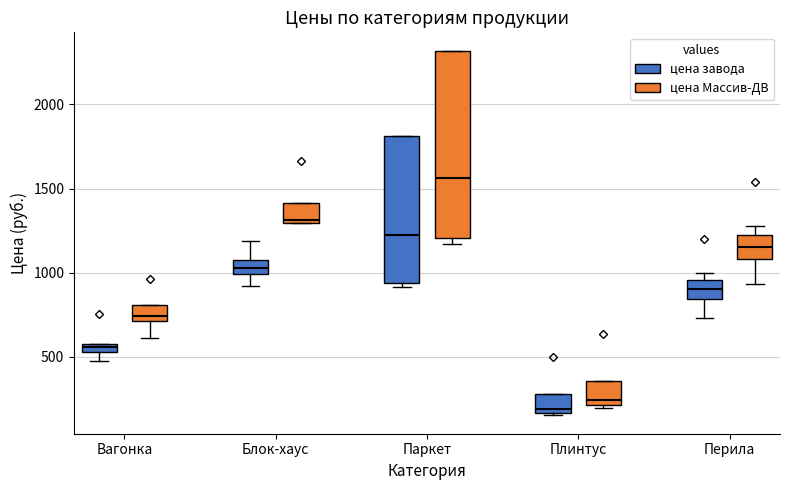

Which box has the highest median line?

Паркет (цена Массив-ДВ)